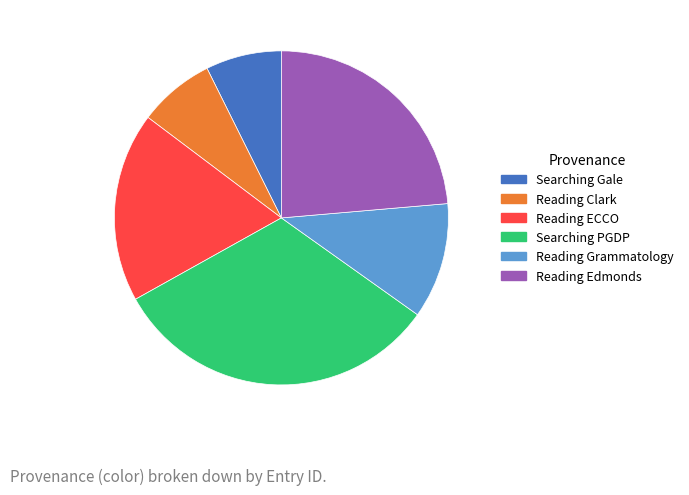

Is it true that Searching PGDP is 32% of the pie?

True